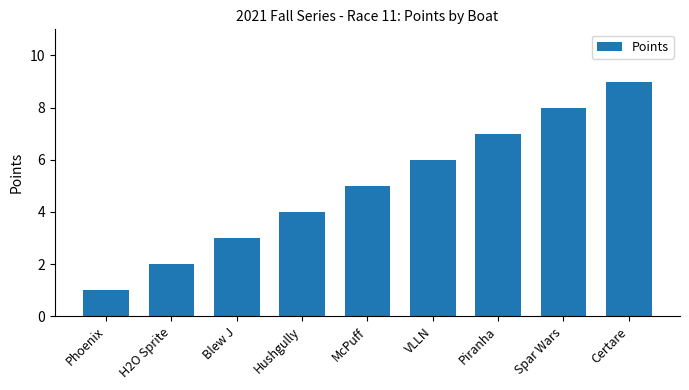

What position from the left is Piranha?

7